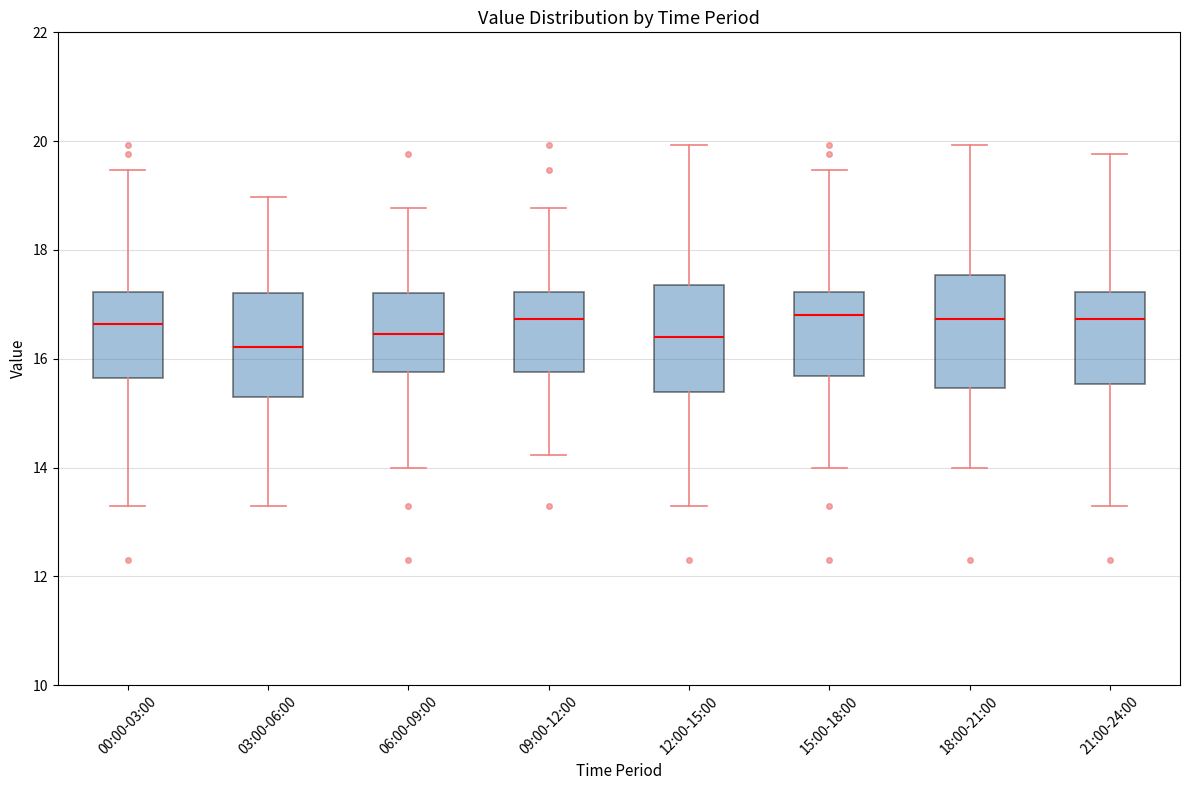

Where is the upper edge of the box for 15:00-18:00 on the y-axis? The values are not printed on the chart, so give them approximately, as read against the axis.

17.2